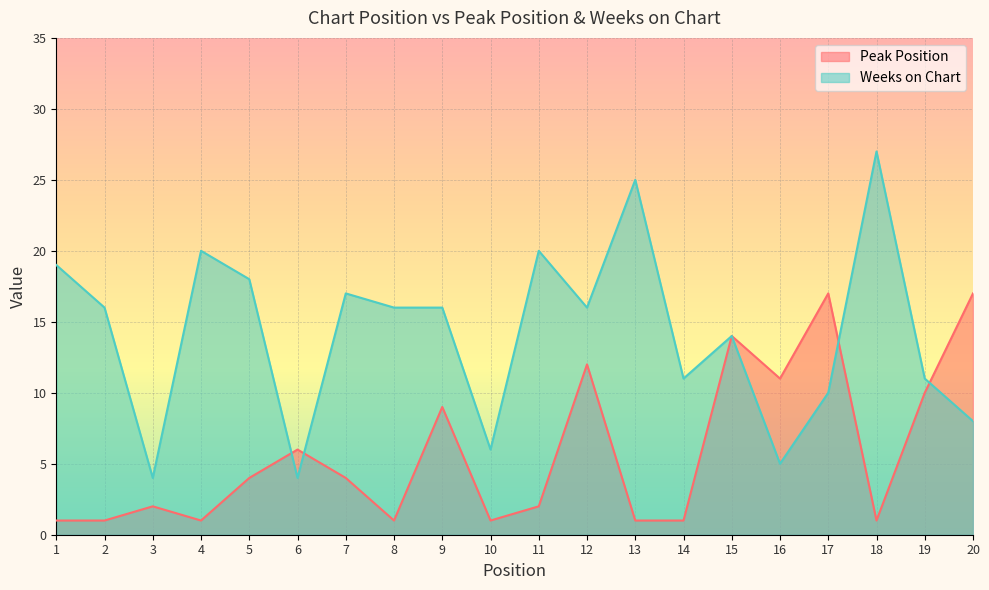

Which series ends up on top after the final intersection of Weeks on Chart and Peak Position?

Peak Position